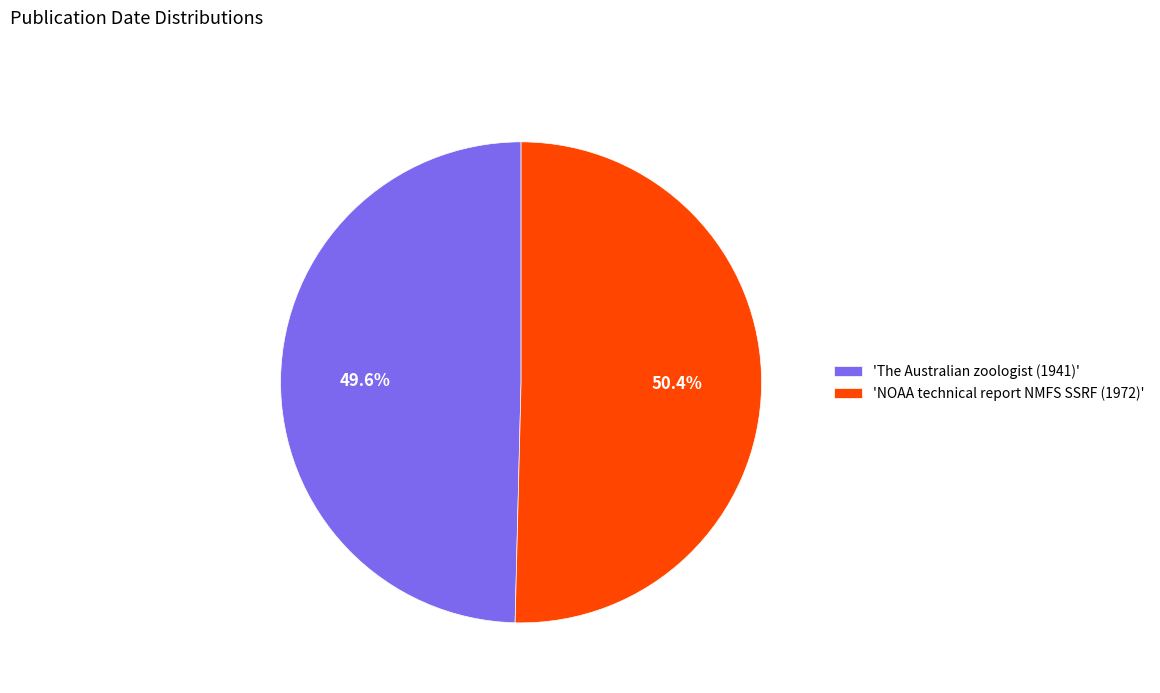

Rank the categories by value from lowest to highest.

'The Australian zoologist (1941)', 'NOAA technical report NMFS SSRF (1972)'